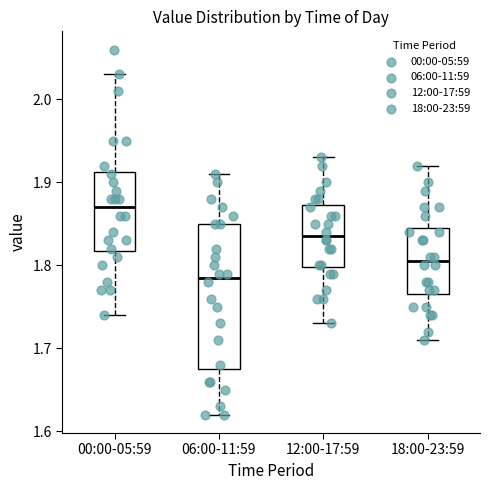

Which box has the highest median line?

00:00-05:59